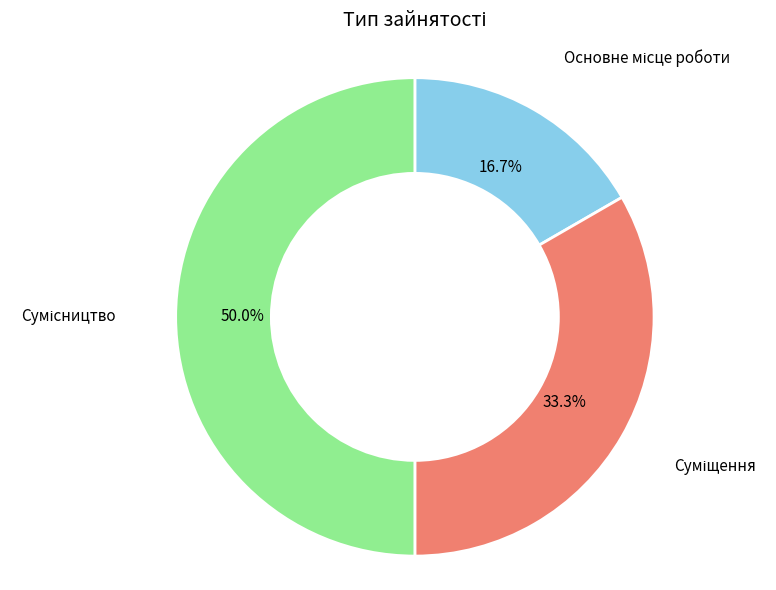

Combined, do Сумісництво and Суміщення account for over 50%?

Yes